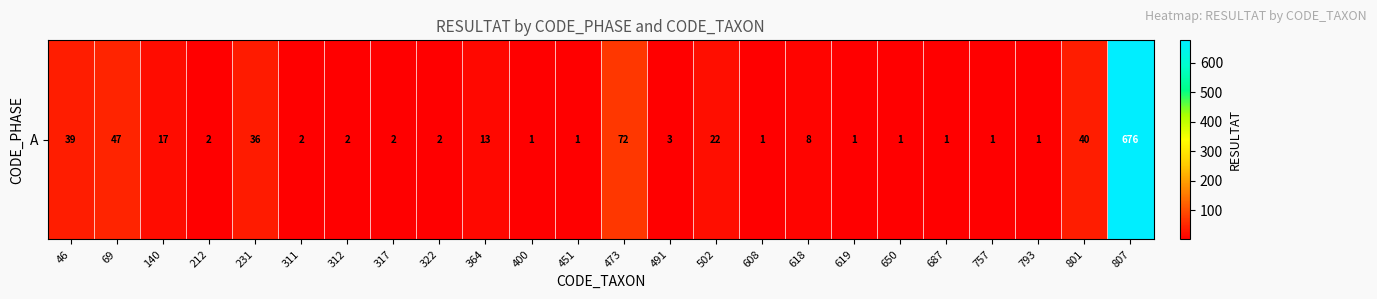

At which label does the data first exceed 2?

46